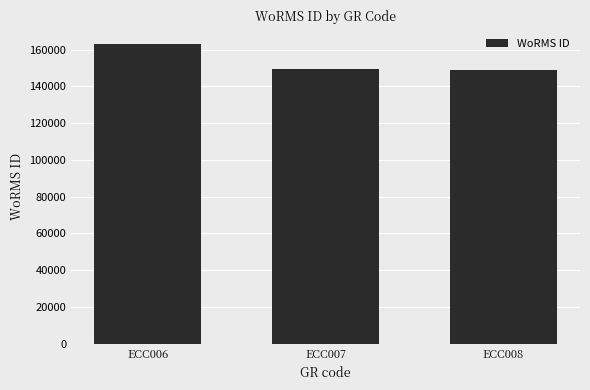

What is the change in value from ECC006 to ECC008?

-14028